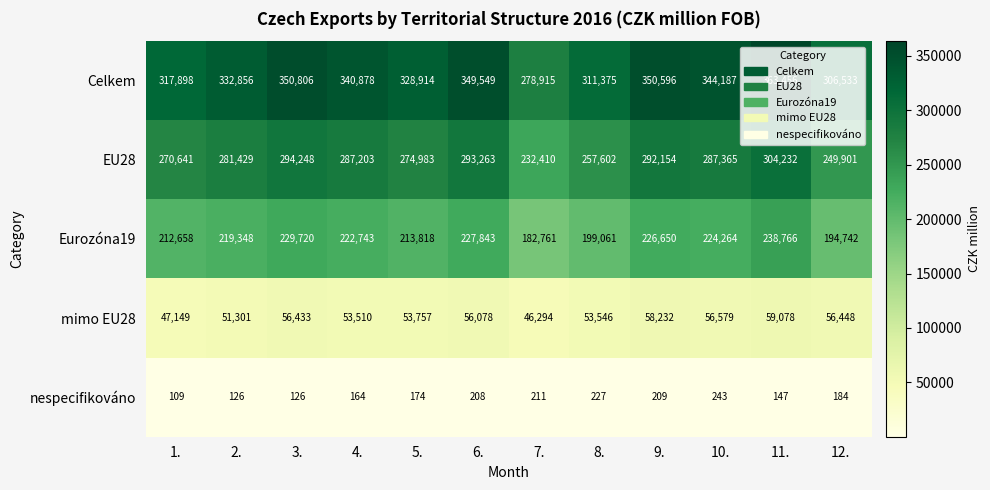

At which category is the sum across all series the highest?

11.